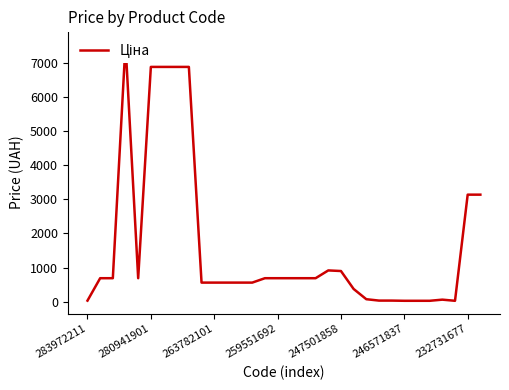

The chart shows a value of 20.4 at 28. True or false?

False